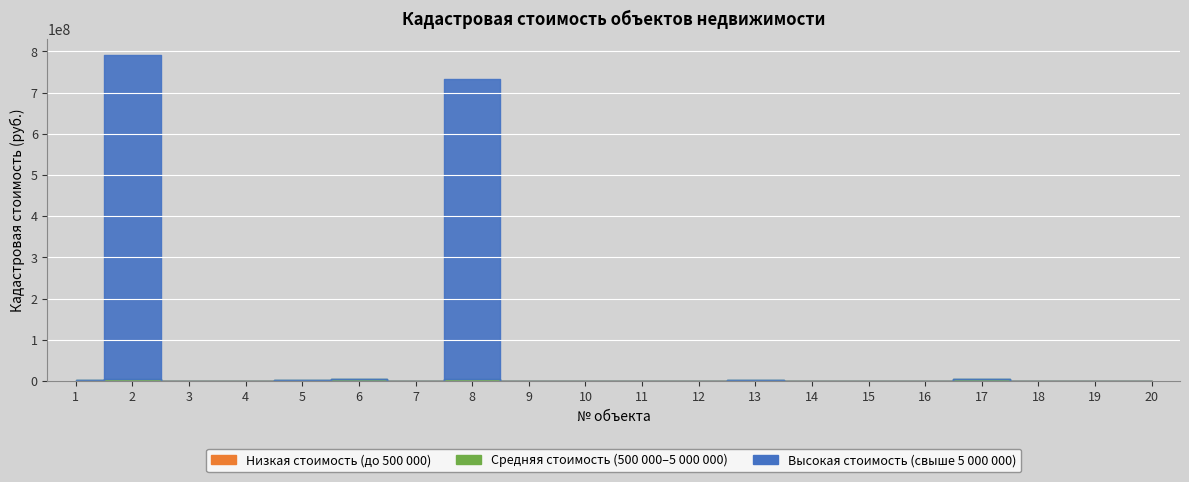

What is the ratio of the value at 11 to the value at 18?

16.4